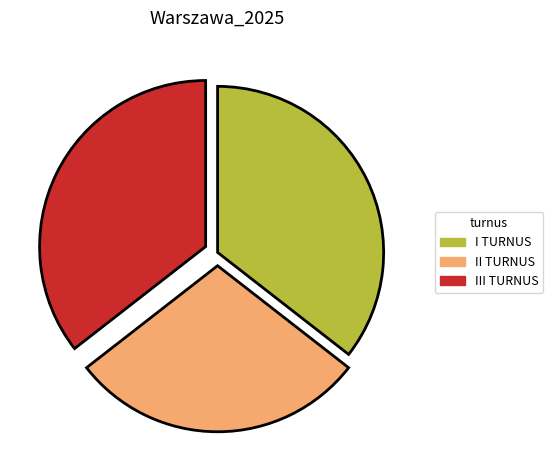

Is it true that III TURNUS is 36% of the pie?

True